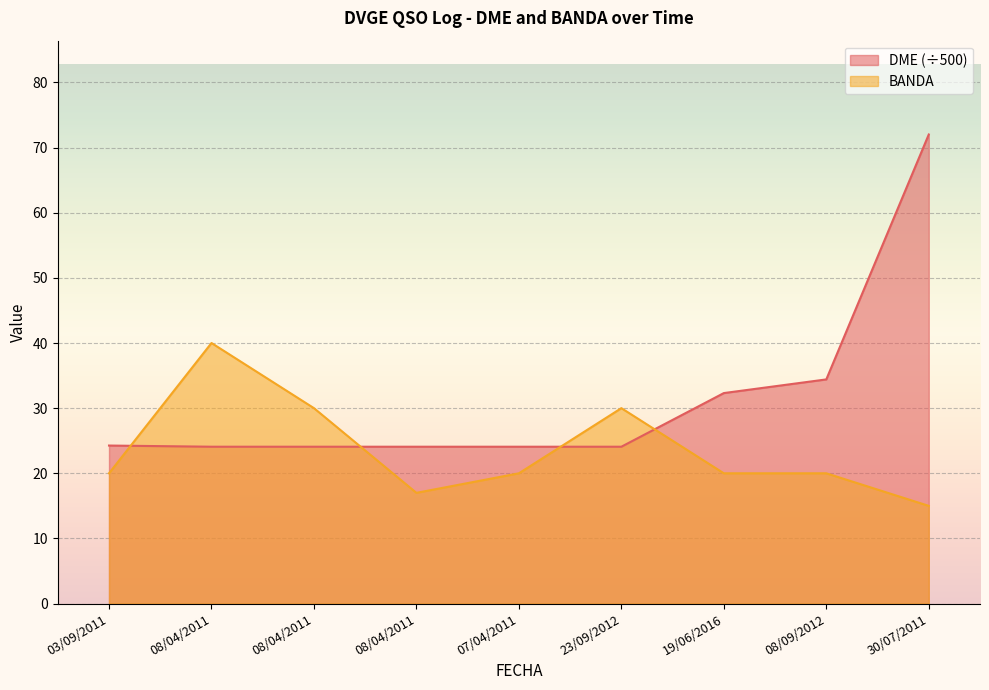

Rank the series at 08/04/2011 from lowest to highest value.

DME, BANDA